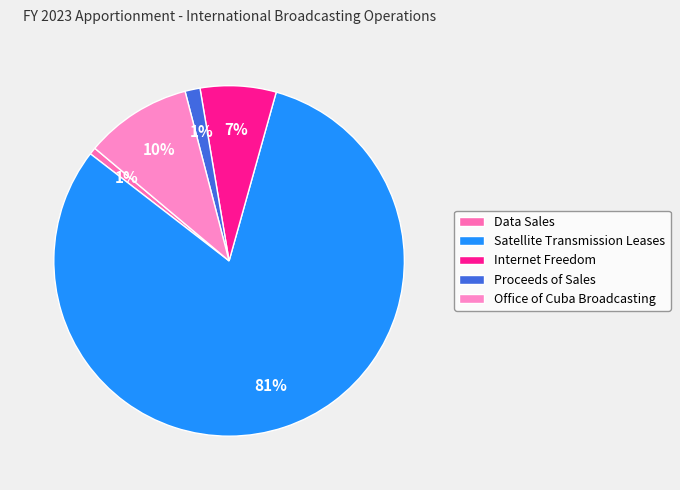

To the nearest percent, what is the difference between the Satellite Transmission Leases and Proceeds of Sales slice percentages?

80%